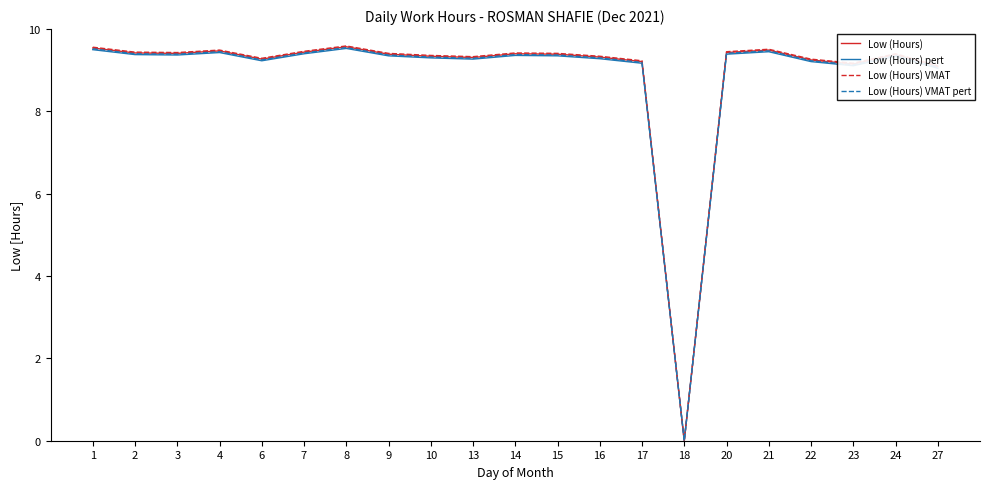

What is the total value across all series at 15?

37.5